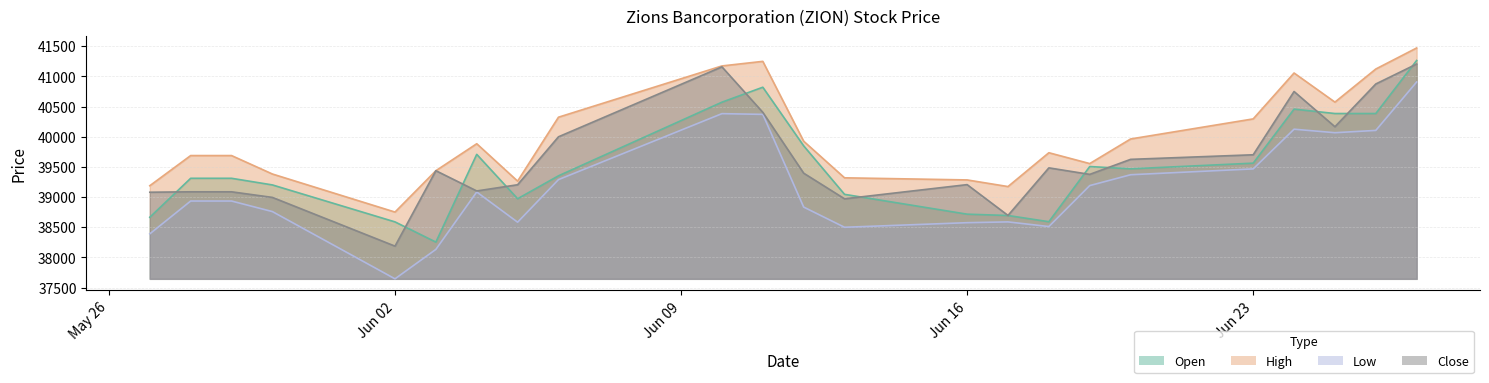

True or false: High and Low cross at least once.

False